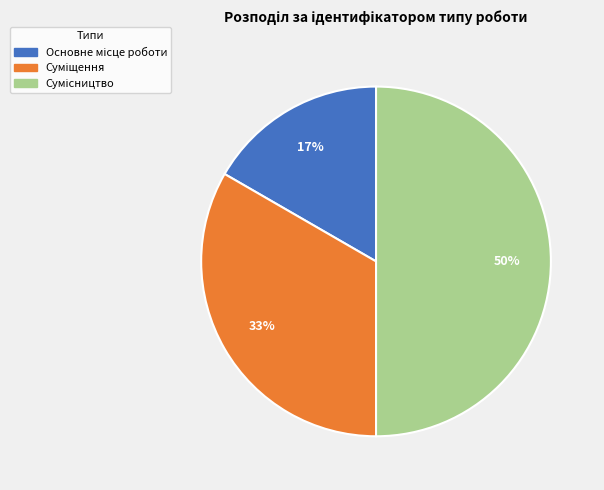

How many segments does this pie chart have?

3